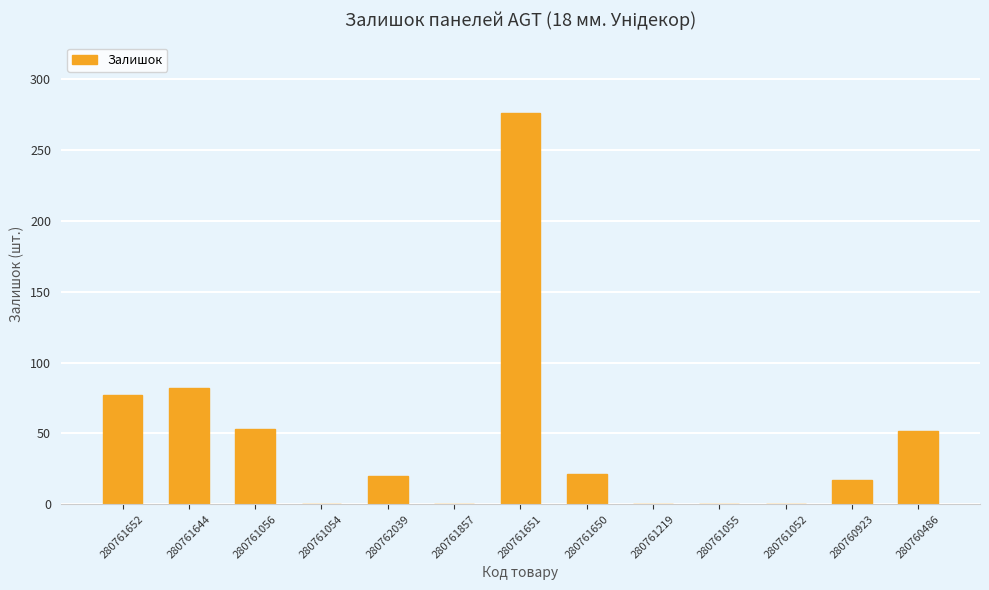

How many distinct data groups are displayed?

1